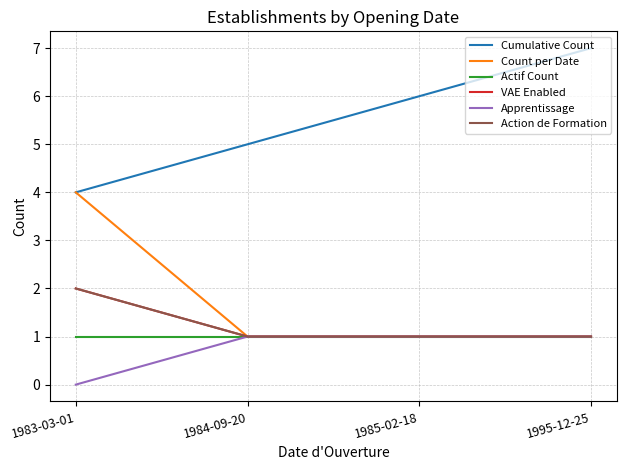

What position from the right is 1984-09-20?

3